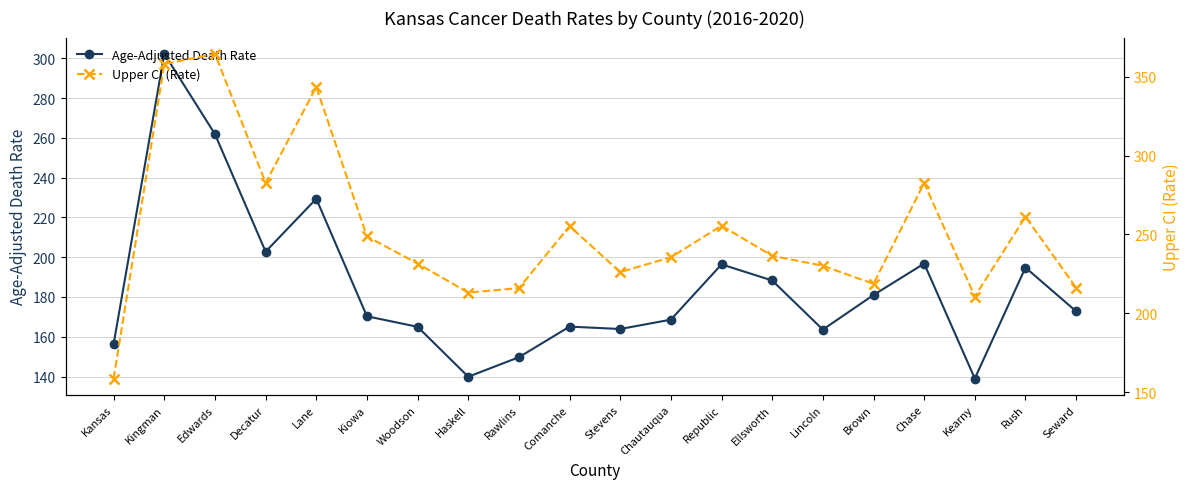

What is the lowest value of the Upper CI (Rate) series?

158.6